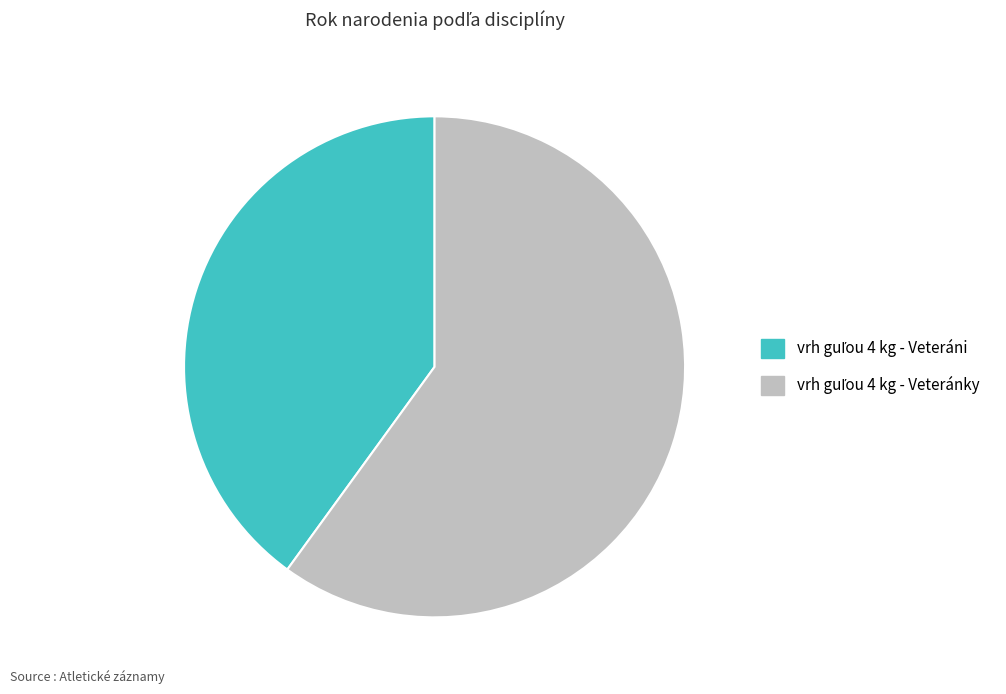

Is there a majority slice in this chart?

Yes